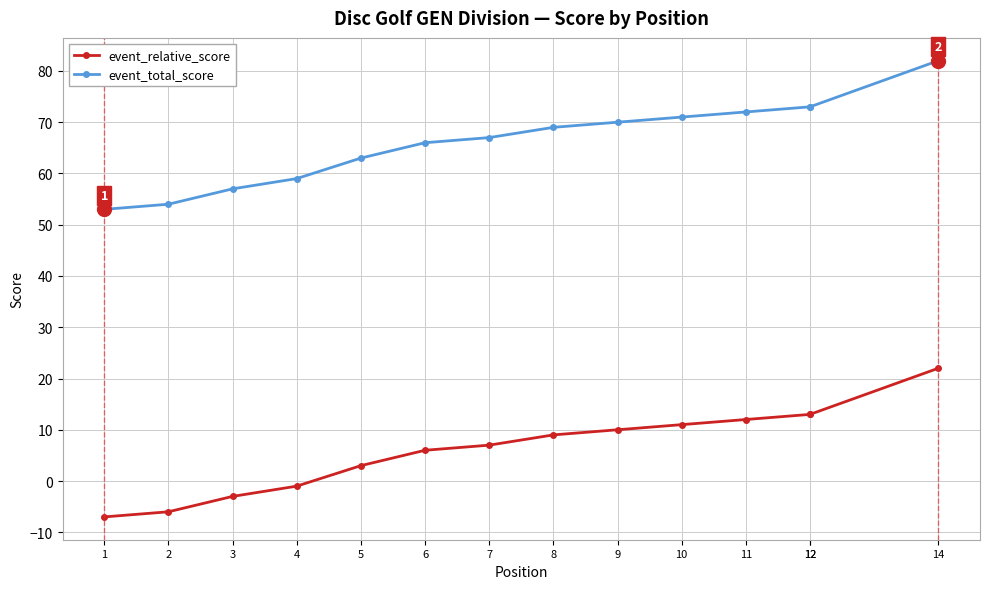

At which label does event_relative_score first exceed 9?

9